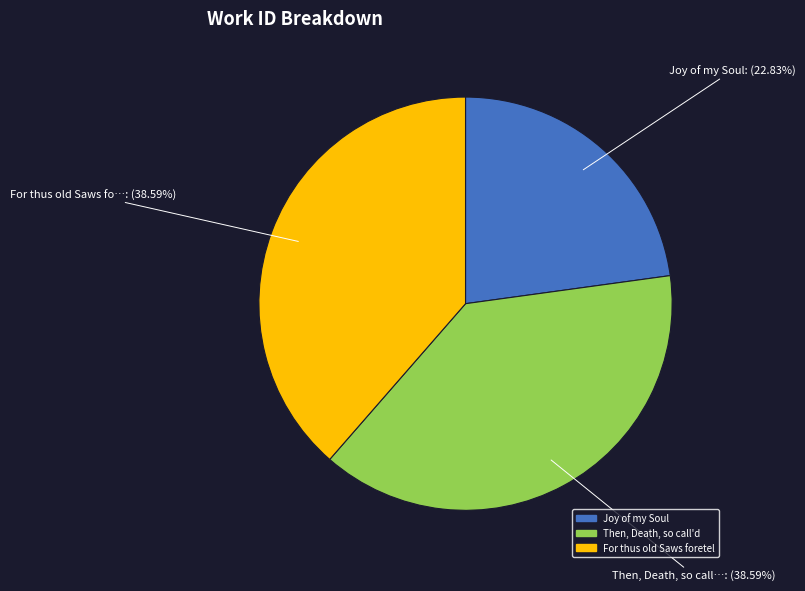

To the nearest percent, what portion does For thus old Saws foretel represent?

39%